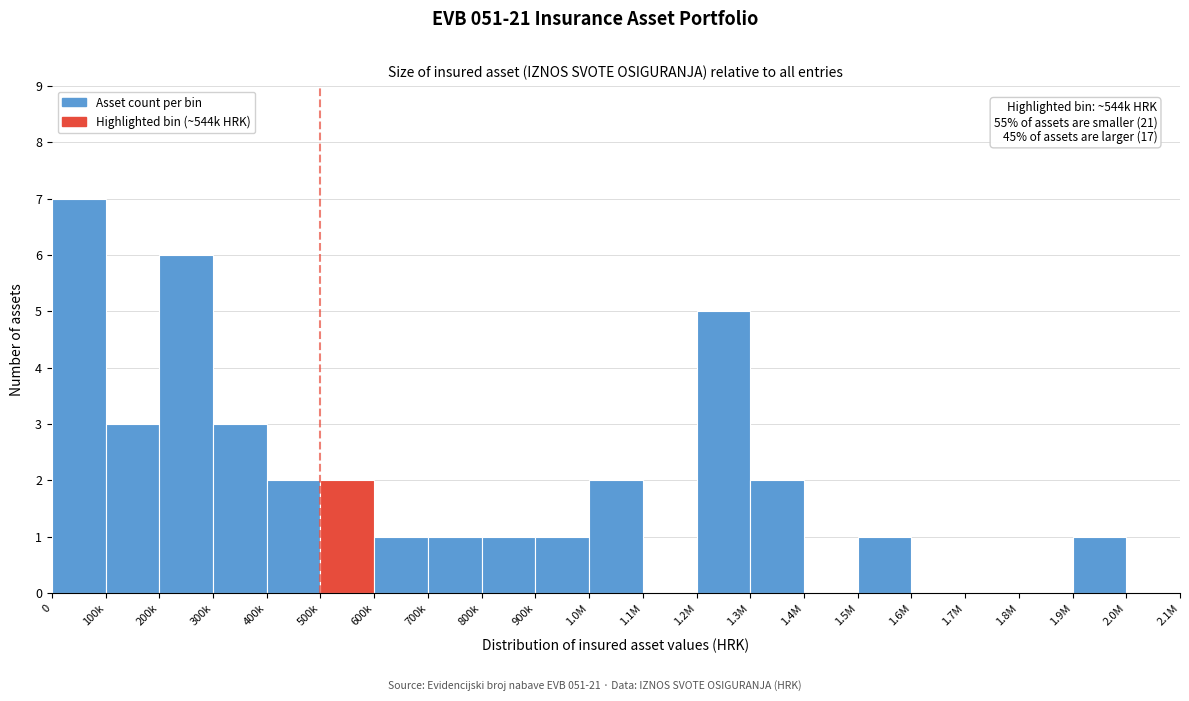

Reading left to right, what are all the values shown in this chart?

0=7	100k=3	200k=6	300k=3	400k=2	500k=2	600k=1	700k=1	800k=1	900k=1	1.0M=2	1.1M=0	1.2M=5	1.3M=2	1.4M=0	1.5M=1	1.6M=0	1.7M=0	1.8M=0	1.9M=1	2.0M=0